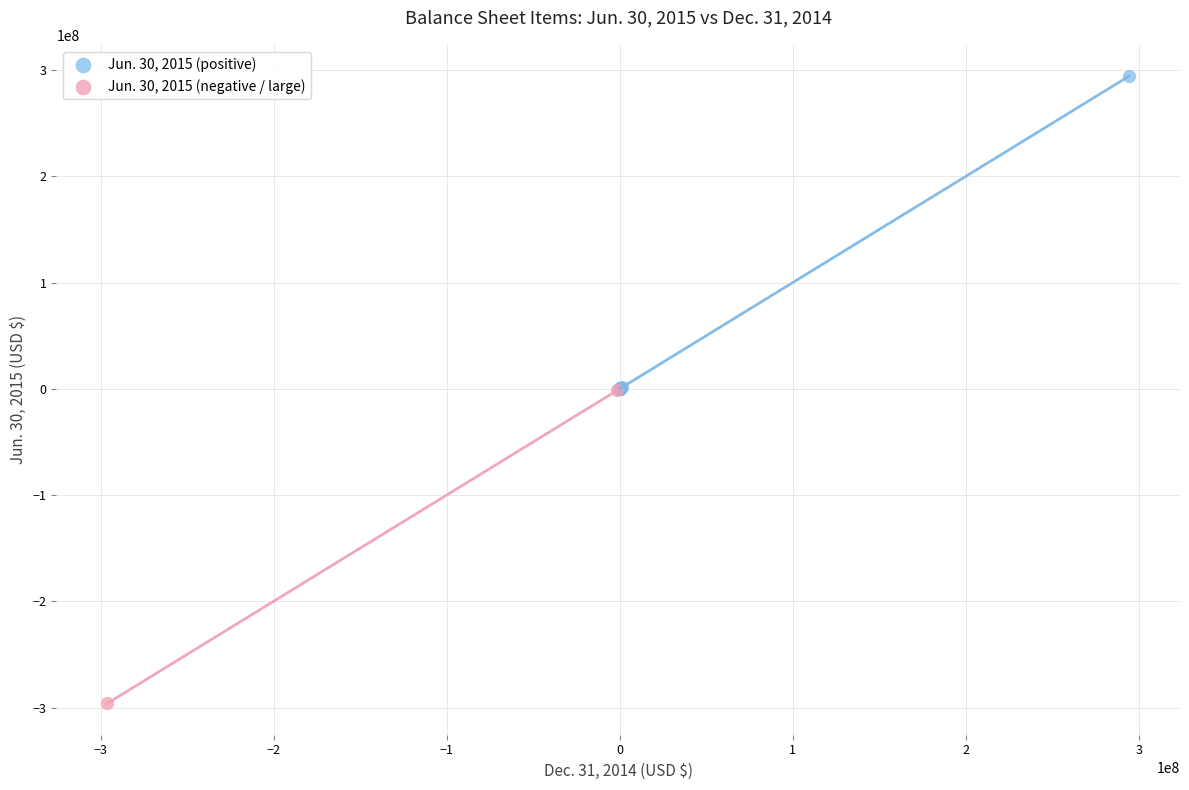

What are all the series names shown in the legend?

Jun. 30, 2015 (positive), Jun. 30, 2015 (negative / large)